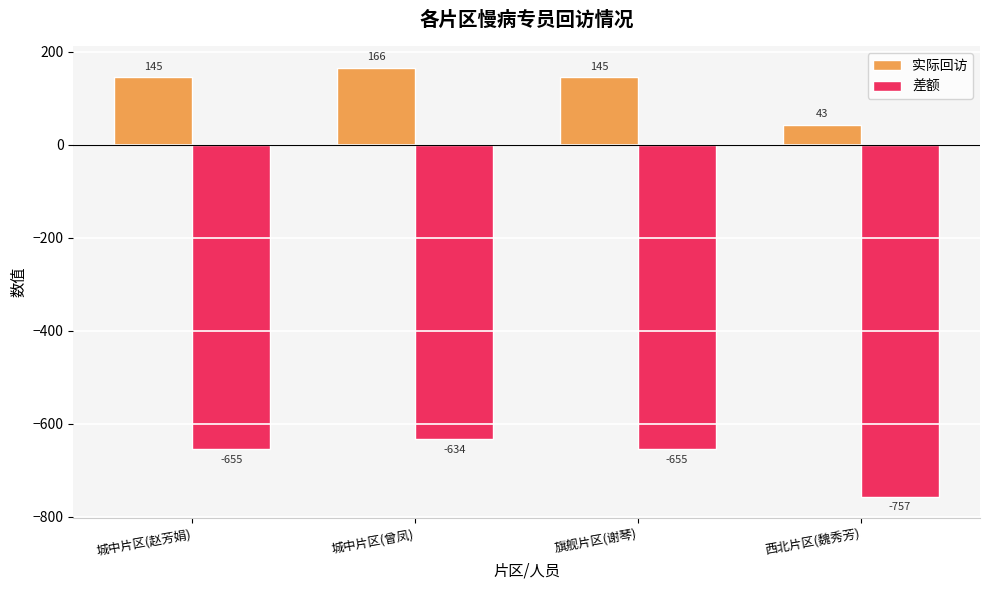

Is it true that 差额 equals -418 at 城中片区(曾凤)?

False